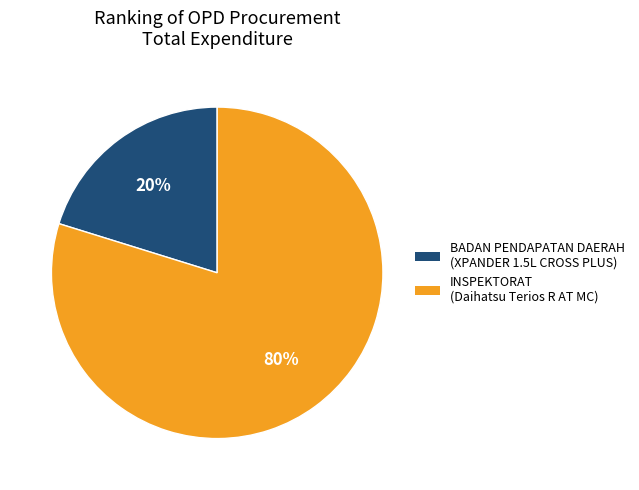

Rank the categories by value from highest to lowest.

INSPEKTORAT (Daihatsu Terios R AT MC), BADAN PENDAPATAN DAERAH (XPANDER 1.5L CROSS PLUS)